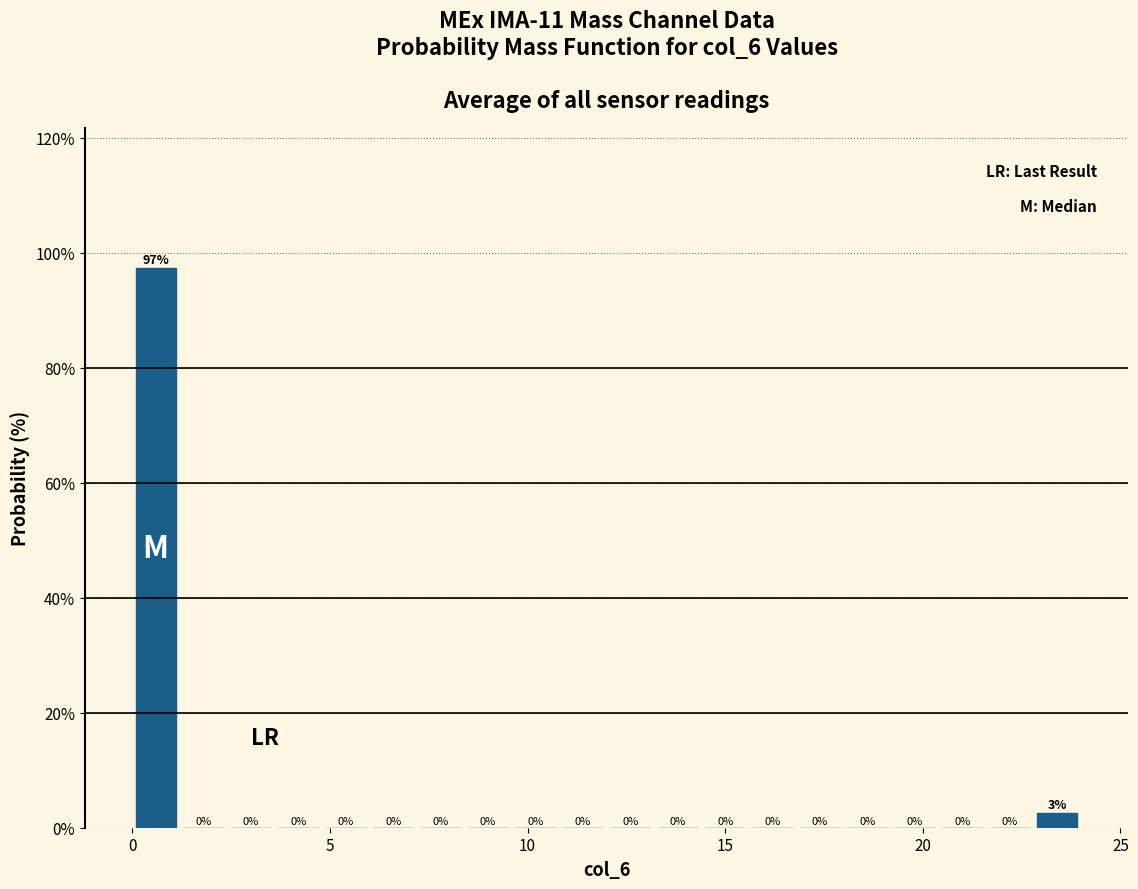

Around what value on the x-axis is the tallest bar? Give the approximate position of its centre, as read against the axis.

0.5